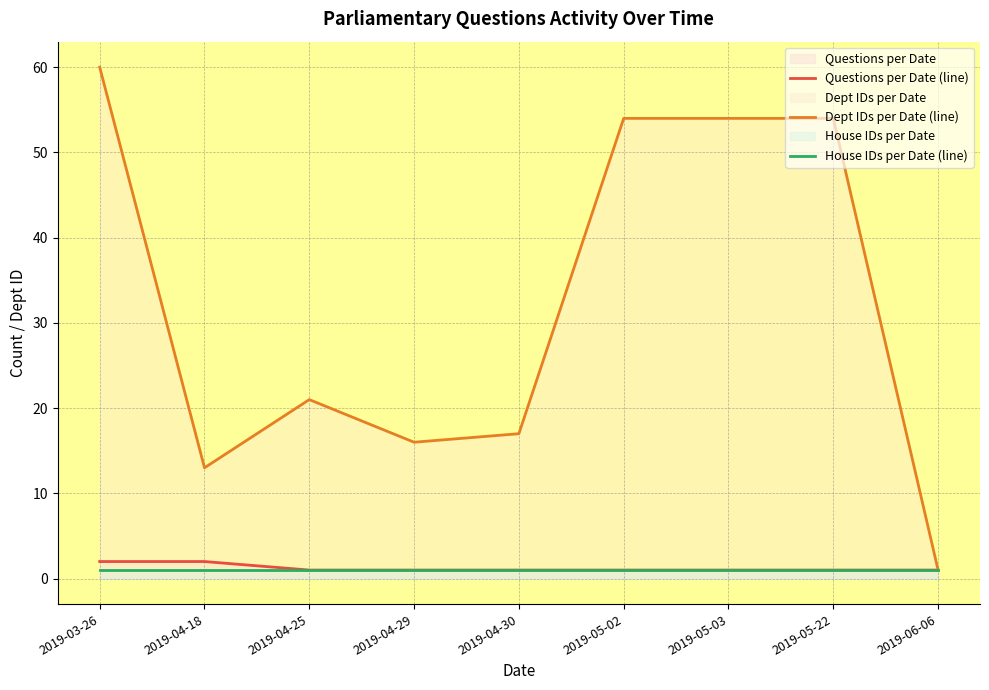

What are all the series names shown in the legend?

Questions per Date (line), Dept IDs per Date (line), House IDs per Date (line)